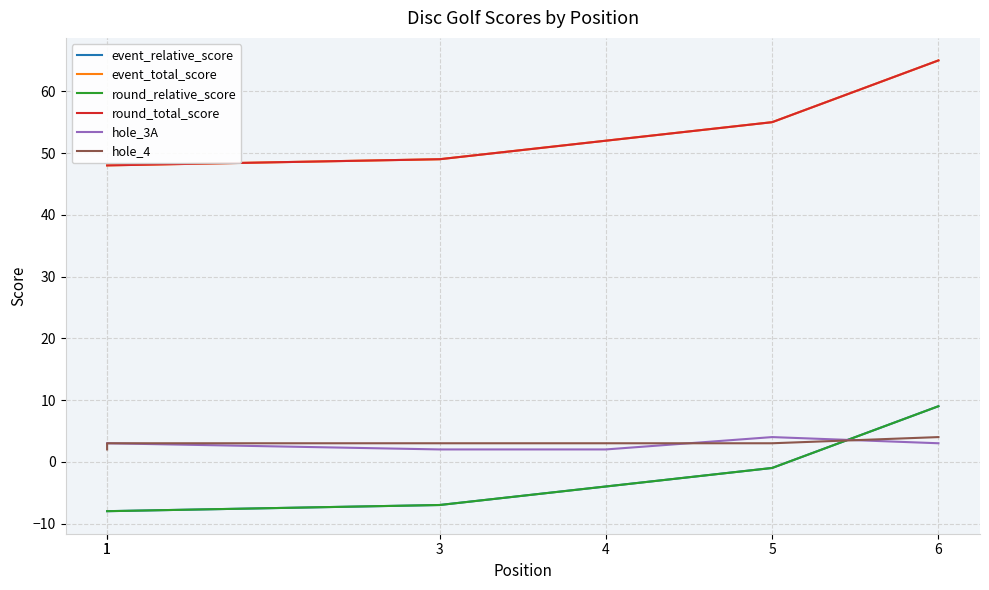

Reading right to left, list all the values displayed in this chart.

event_relative_score: 6=9	5=-1	4=-4	3=-7	1=-8	1=-8
event_total_score: 6=65	5=55	4=52	3=49	1=48	1=48
round_relative_score: 6=9	5=-1	4=-4	3=-7	1=-8	1=-8
round_total_score: 6=65	5=55	4=52	3=49	1=48	1=48
hole_3A: 6=3	5=4	4=2	3=2	1=3	1=3
hole_4: 6=4	5=3	4=3	3=3	1=3	1=2